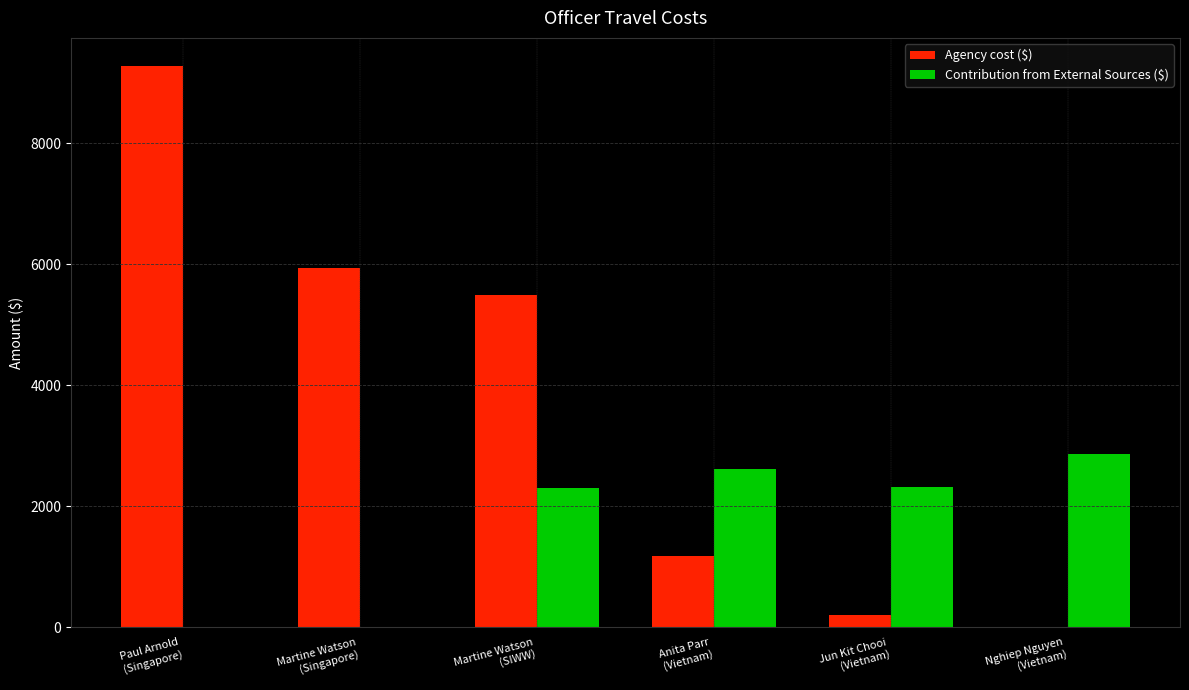

Between Paul Arnold
(Singapore) and Nghiep Nguyen
(Vietnam), which series saw the biggest shift?

Agency cost ($)